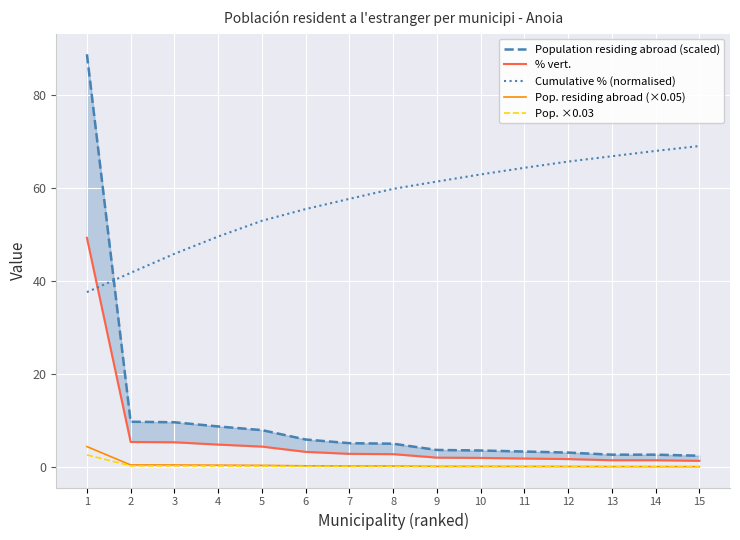

Reading left to right, transcribe all the data shown in this chart.

Population residing abroad (scaled): 1=88.7	2=9.8	3=9.7	4=8.8	5=8.0	6=5.9	7=5.2	8=5.0	9=3.7	10=3.6	11=3.4	12=3.1	13=2.7	14=2.7	15=2.5
% vert.: 1=49.2	2=5.4	3=5.4	4=4.9	5=4.4	6=3.3	7=2.9	8=2.8	9=2.1	10=2.0	11=1.9	12=1.8	13=1.5	14=1.5	15=1.4
Cumulative % (normalised): 1=37.6	2=41.7	3=45.8	4=49.5	5=52.9	6=55.4	7=57.6	8=59.8	9=61.3	10=62.9	11=64.3	12=65.6	13=66.8	14=67.9	15=68.9
Pop. residing abroad (×0.05): 1=4.4	2=0.5	3=0.5	4=0.4	5=0.4	6=0.3	7=0.3	8=0.3	9=0.2	10=0.2	11=0.2	12=0.2	13=0.1	14=0.1	15=0.1
Pop. ×0.03: 1=2.7	2=0.3	3=0.3	4=0.3	5=0.2	6=0.2	7=0.2	8=0.2	9=0.1	10=0.1	11=0.1	12=0.1	13=0.1	14=0.1	15=0.1